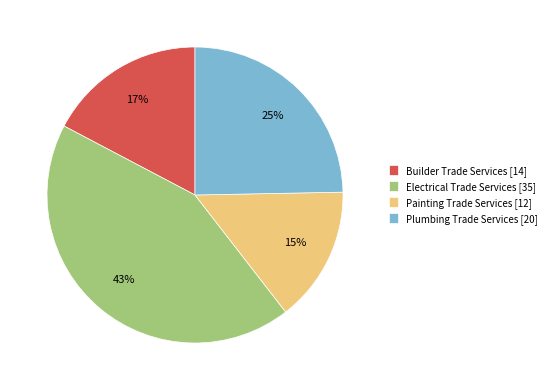

Does Builder Trade Services [14] represent more than half of the total?

No